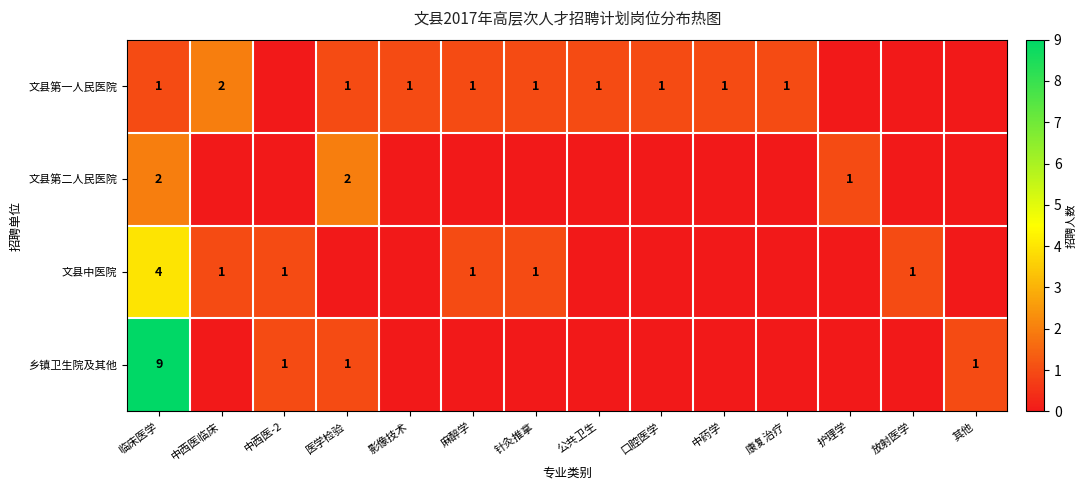

True or false: 乡镇卫生院及其他 has a value of 0 at 放射医学.

True